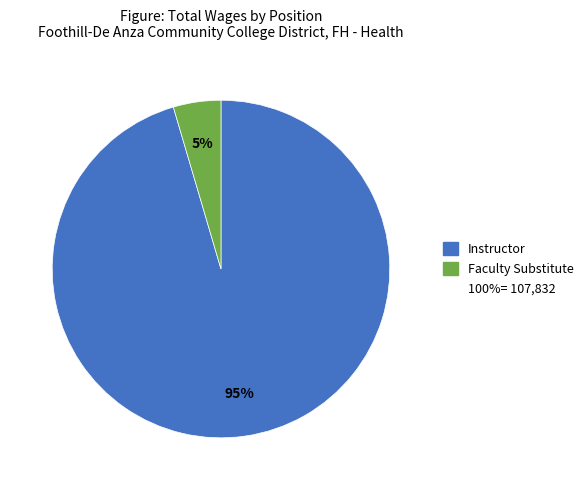

To the nearest percent, what is the average slice percentage?

50%